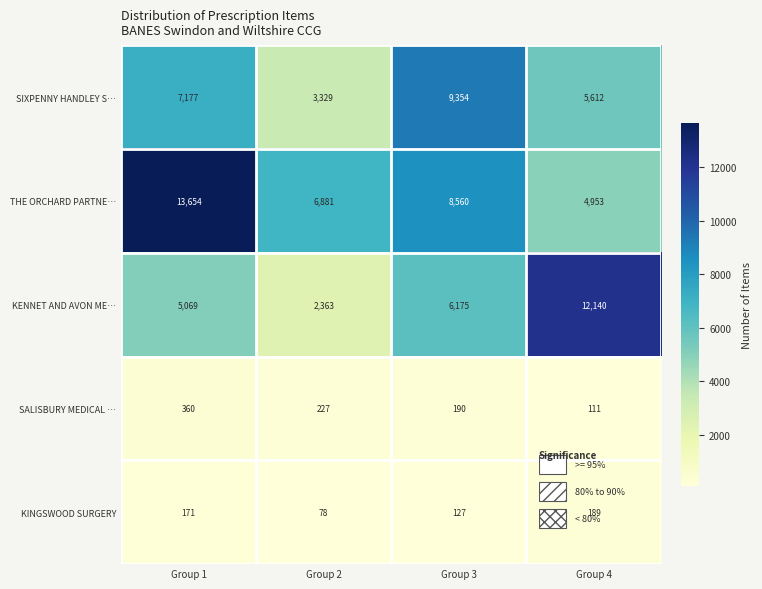

Count the number of data series in this chart.

5